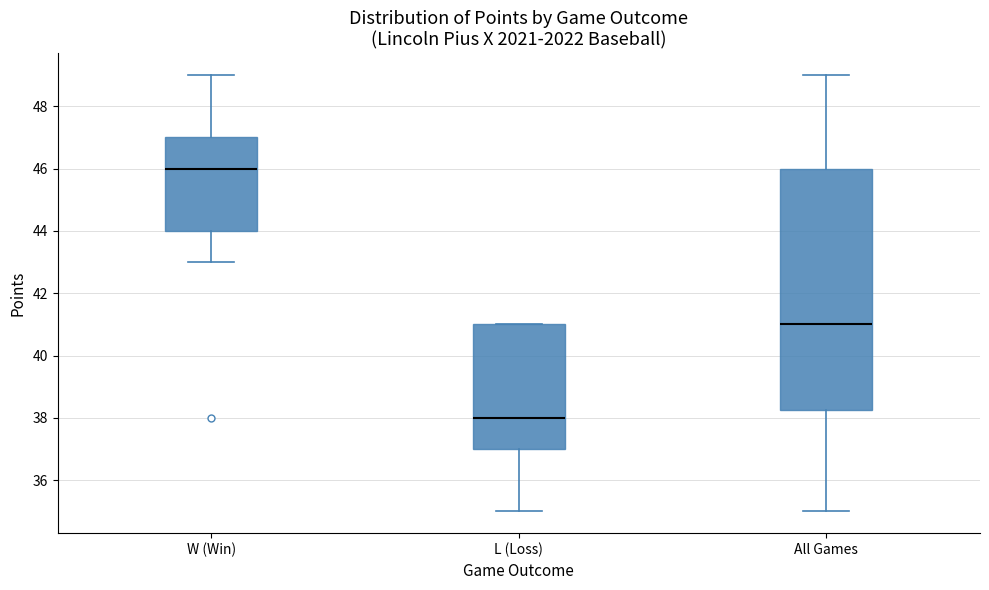

Comparing the boxes themselves (not the whiskers), which one is the tallest?

All Games